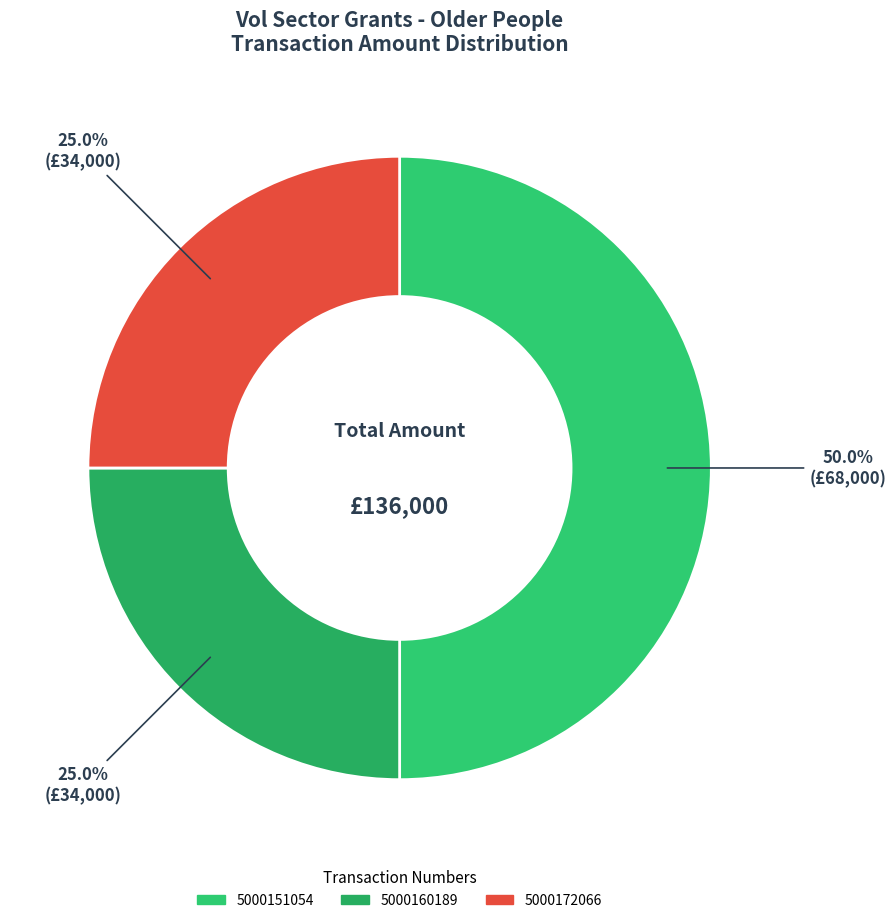

What percentage do 5000151054 and 5000160189 together represent?

75.0%